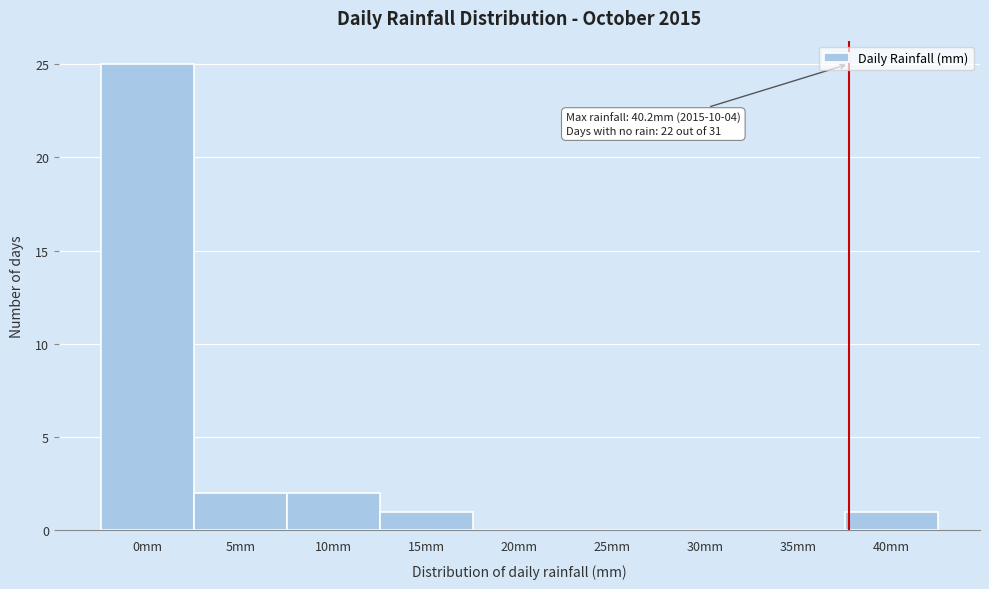

Reading left to right, extract all data points from this chart.

0mm=25	5mm=2	10mm=2	15mm=1	20mm=0	25mm=0	30mm=0	35mm=0	40mm=1